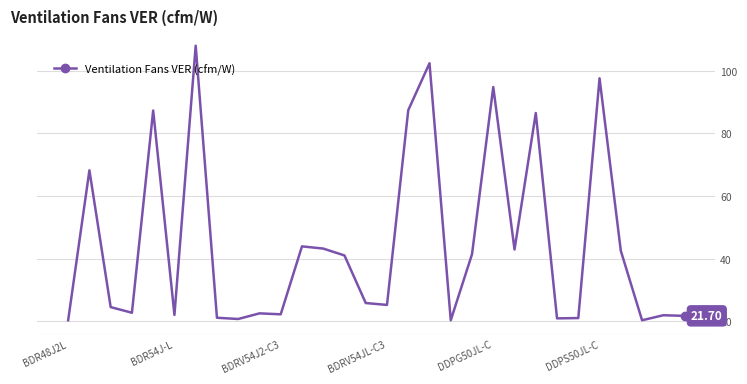

True or false: the data has more than 2 interior local peaks.

True